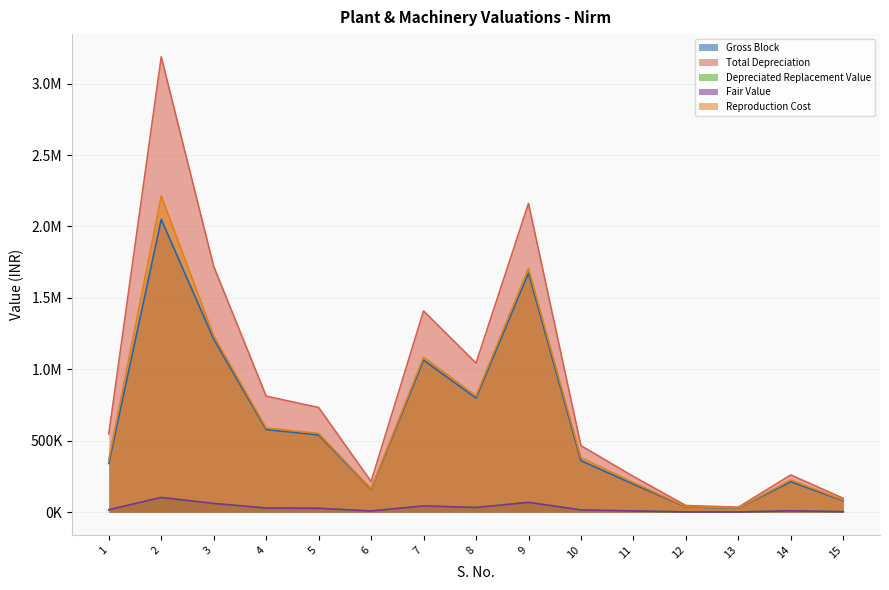

What is the sum of the Total Depreciation values at 4 and 3?

2532402.6